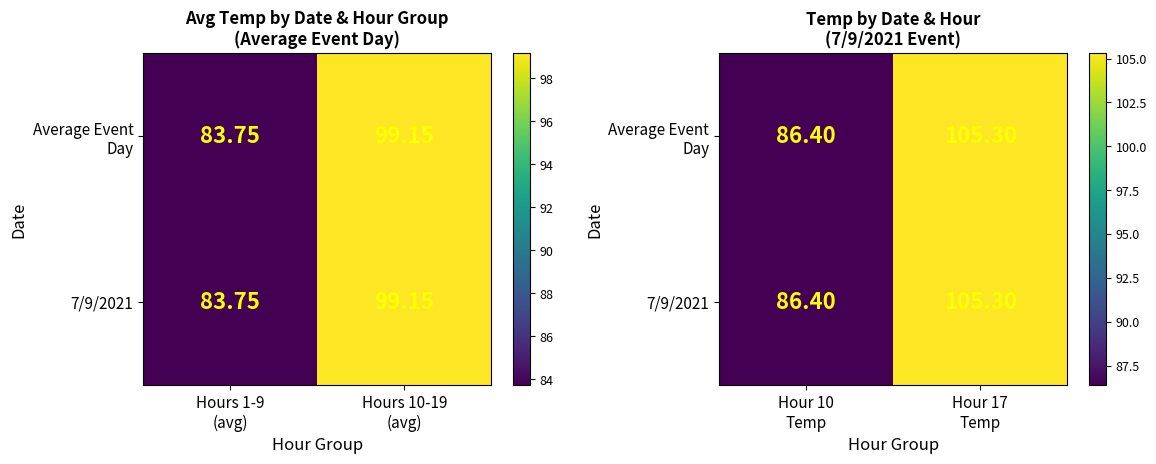

Is the value of Average Event Day at Hour 17 Temp greater than the value of 7/9/2021 at Hour 17 Temp?

No